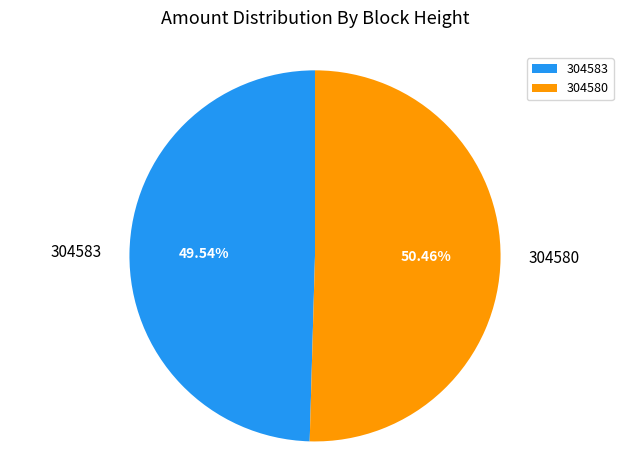

Is there a majority slice in this chart?

Yes